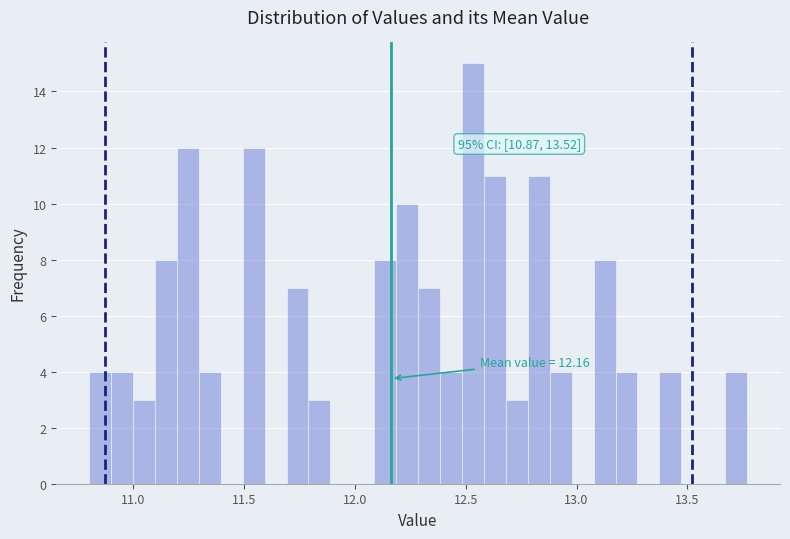

Around what value on the x-axis is the tallest bar? Give the approximate position of its centre, as read against the axis.

12.55